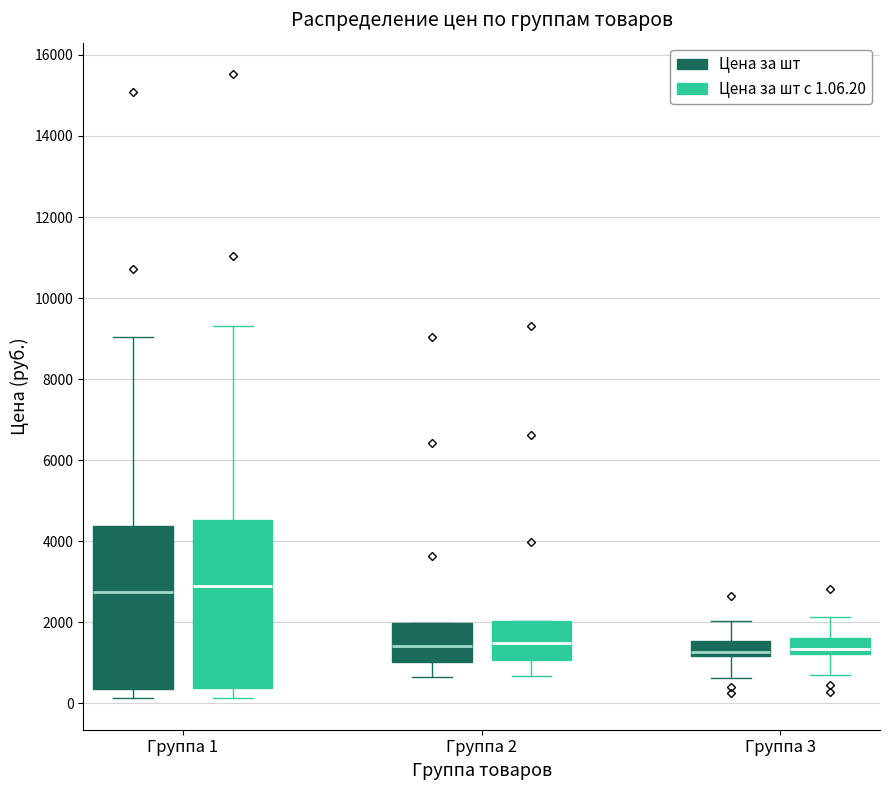

Where does the median line of the box for Группа 1 (Цена за шт) sit on the y-axis? The values are not printed on the chart, so give them approximately, as read against the axis.

2800